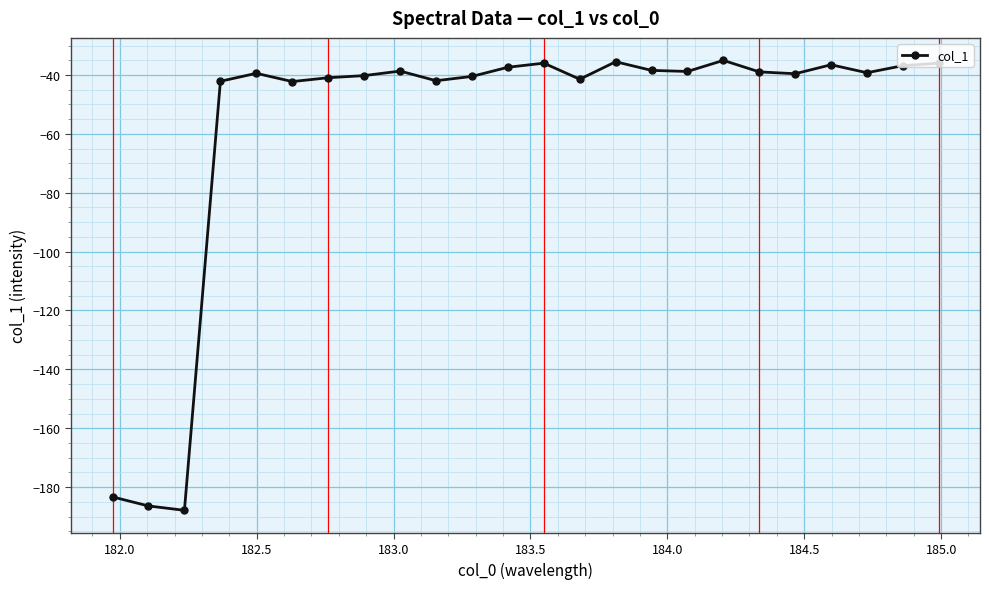

What is the value of the 4th point from the left?

-42.1